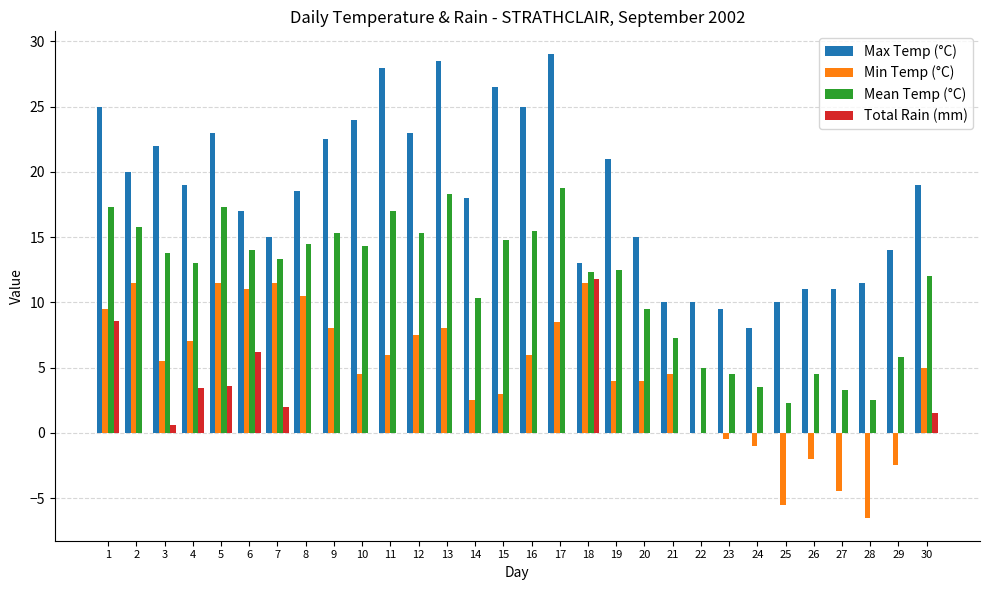

Are the bars grouped side by side (vs. stacked)?

Yes